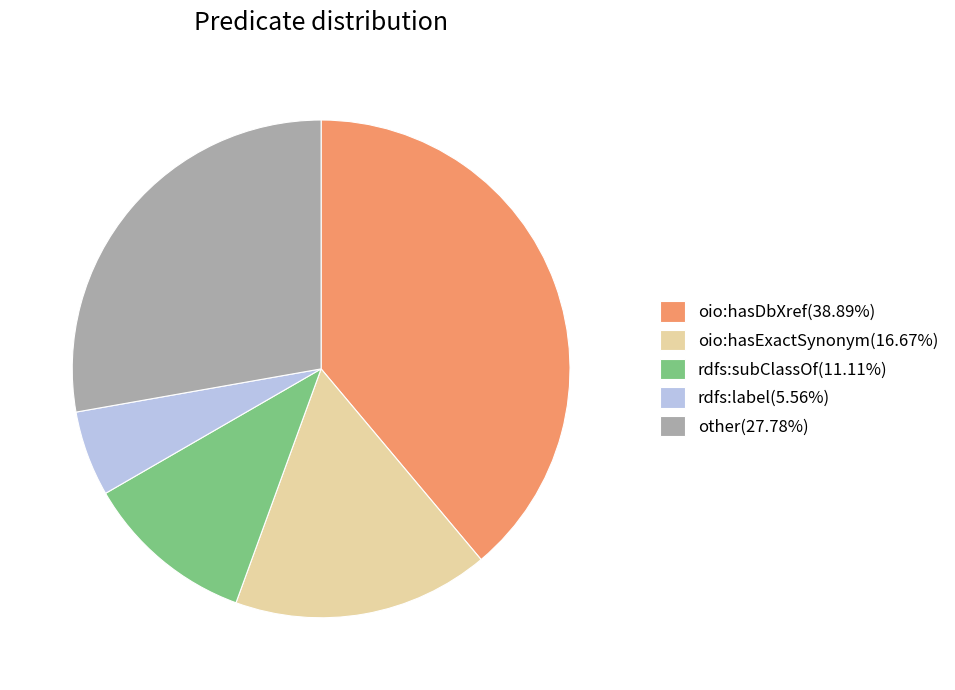

Is there any slice that represents more than half of the pie?

No